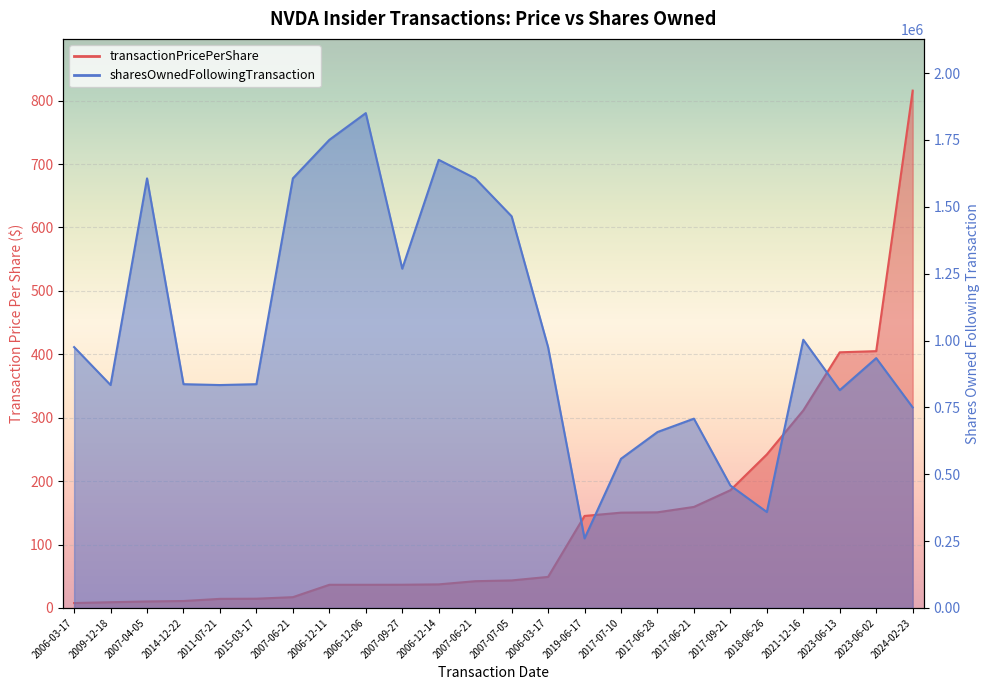

Rank the series at 2007-04-05 from highest to lowest value.

sharesOwnedFollowingTransaction, transactionPricePerShare